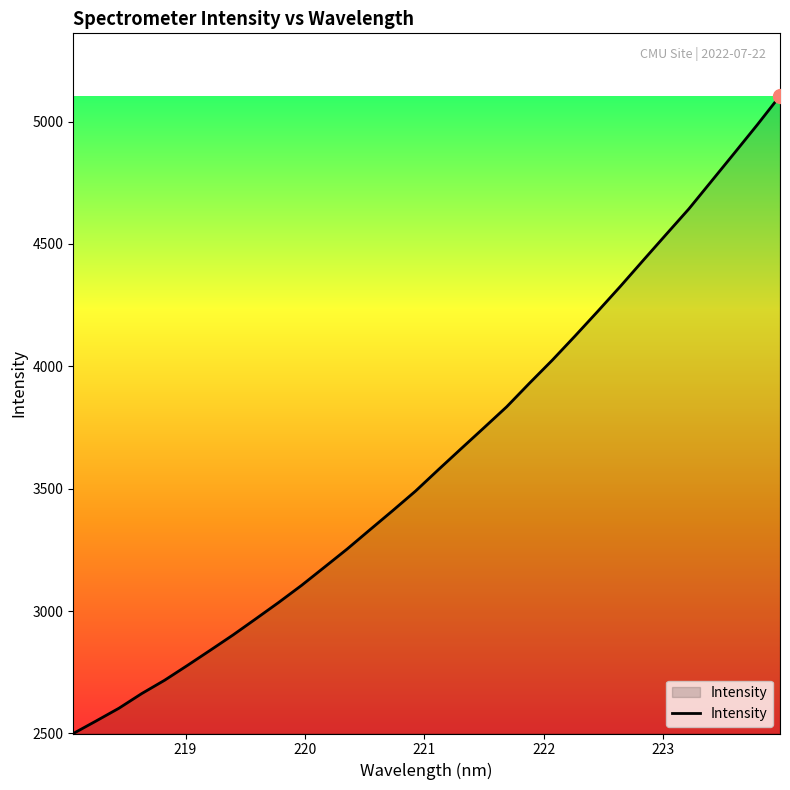

How many lines are shown in the chart?

1